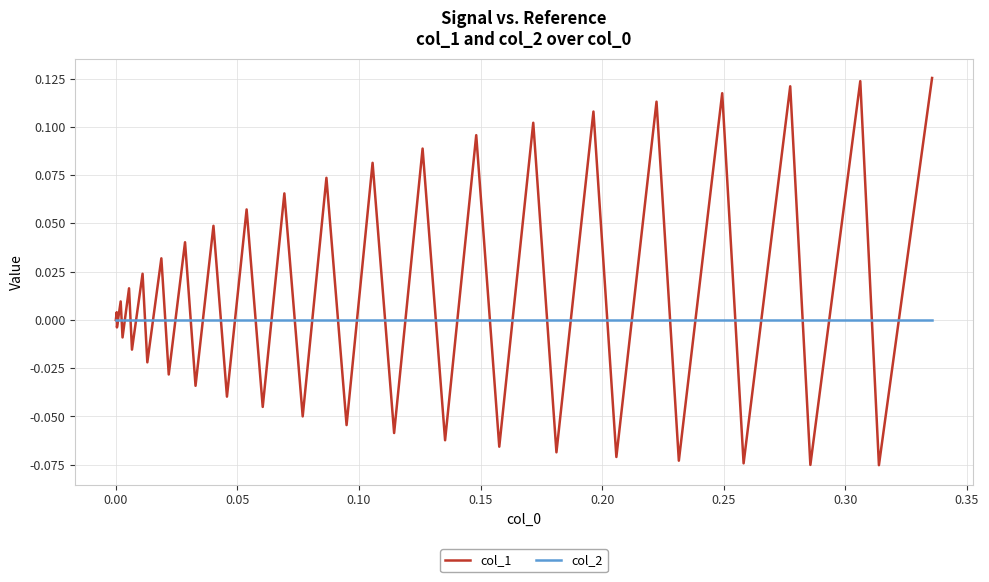

True or false: col_2 and col_1 intersect in this chart.

True